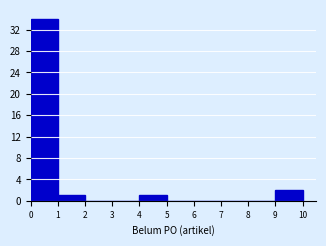

Reading left to right, list every bar in this chart as the range it spans on the x-axis followed by its height. The values are not printed on the chart, so give them approximately, as read against the axis.

0 to 1: 34
1 to 2: 1
2 to 3: 0
3 to 4: 0
4 to 5: 1
5 to 6: 0
6 to 7: 0
7 to 8: 0
8 to 9: 0
9 to 10: 2